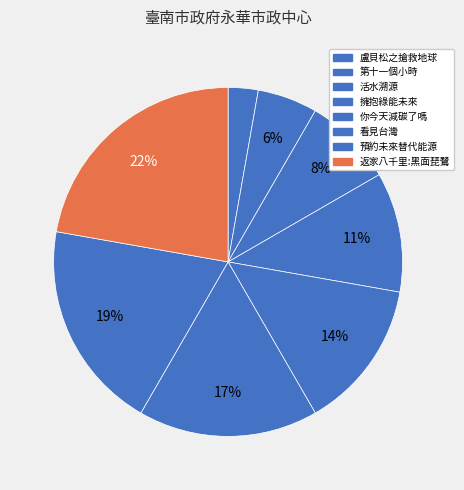

Combined, do 你今天減碳了嗎 and 第十一個小時 account for over 50%?

No